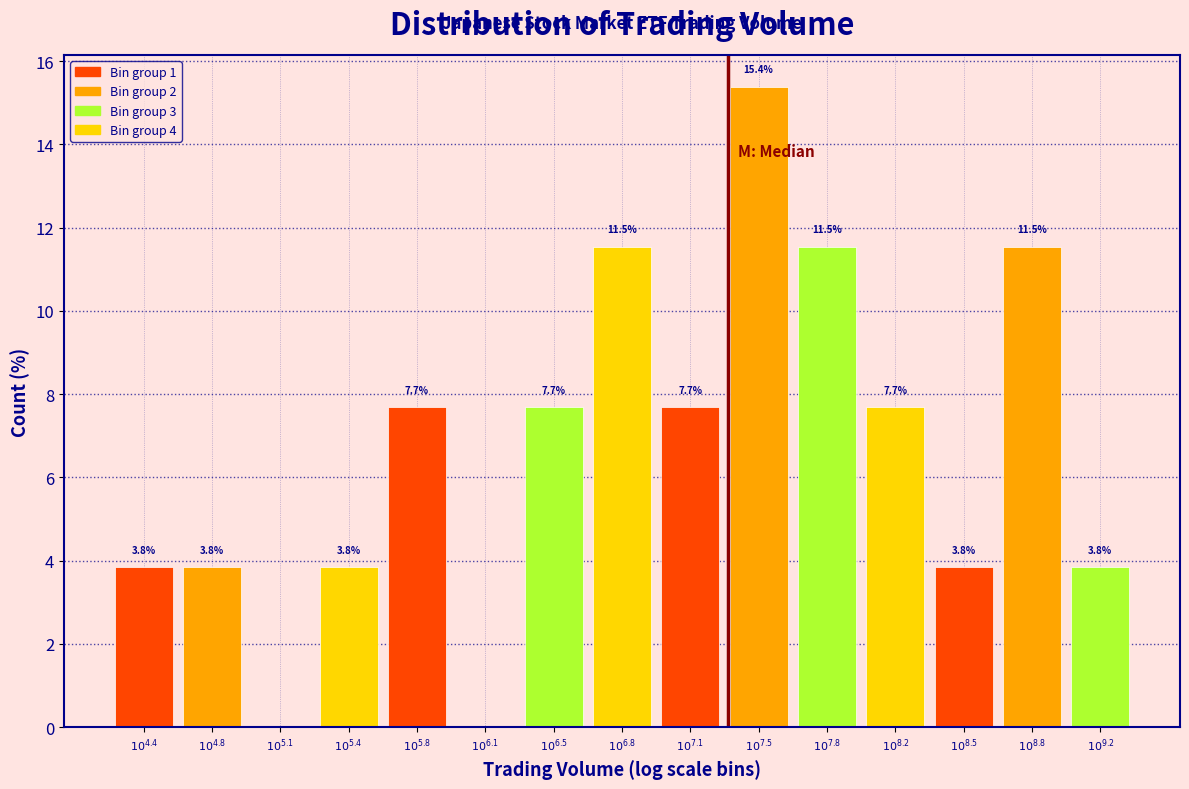

What is the greatest value displayed?

15.4